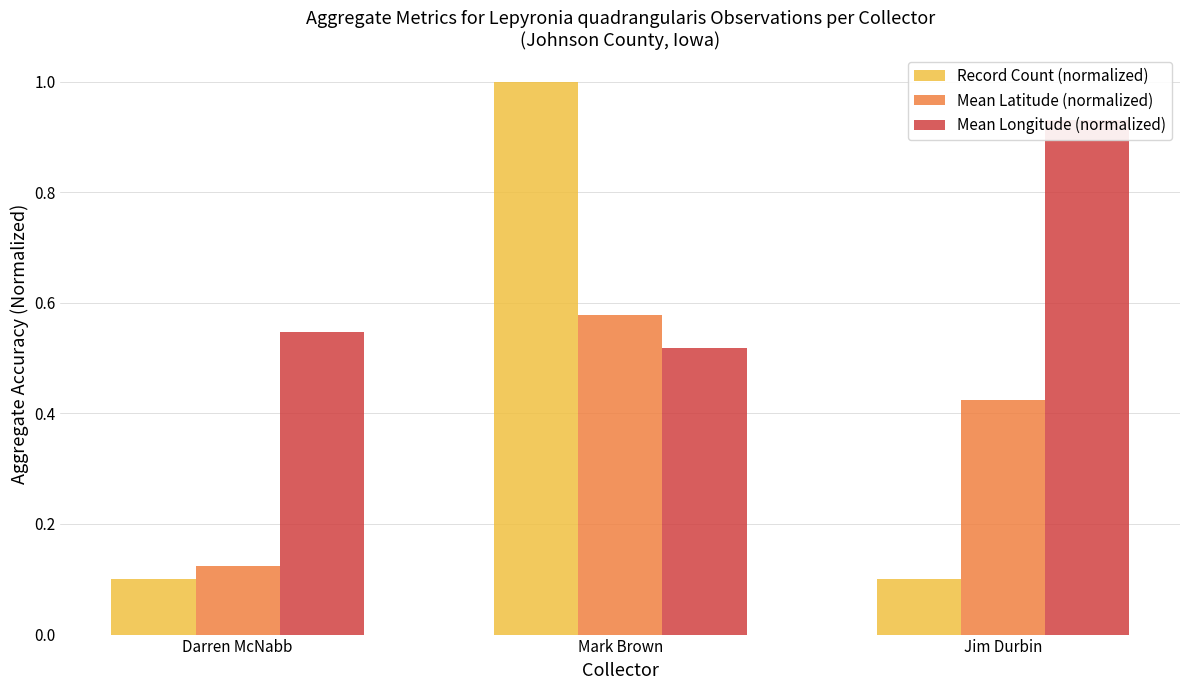

What is the difference between the Record Count (normalized) values at Jim Durbin and Mark Brown?

0.9